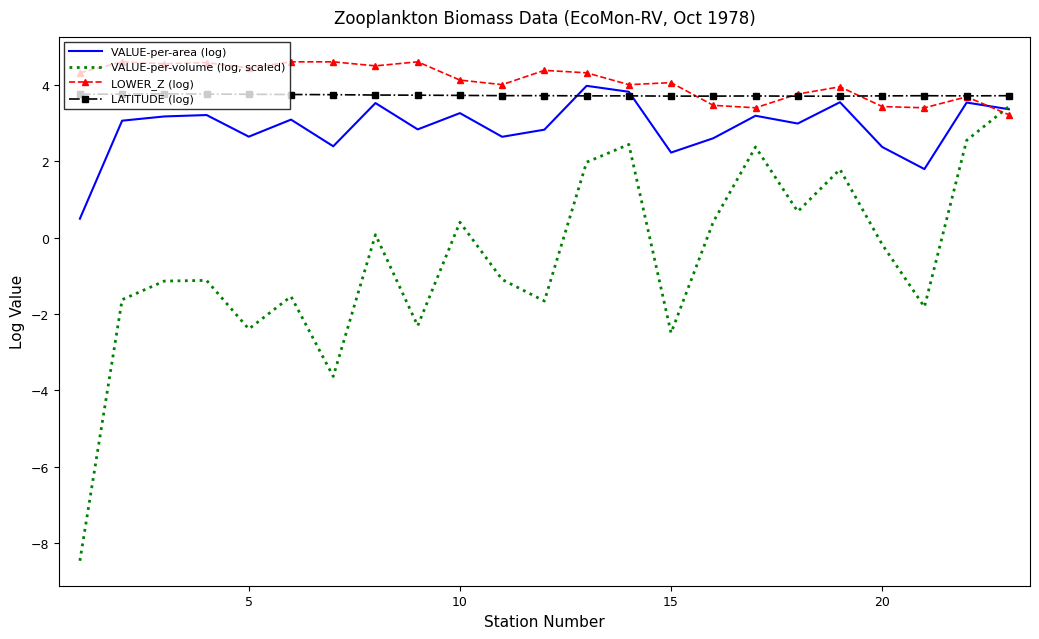

Rank the series by their maximum value, from highest to lowest.

LOWER_Z (log), VALUE-per-area (log), LATITUDE (log), VALUE-per-volume (log, scaled)